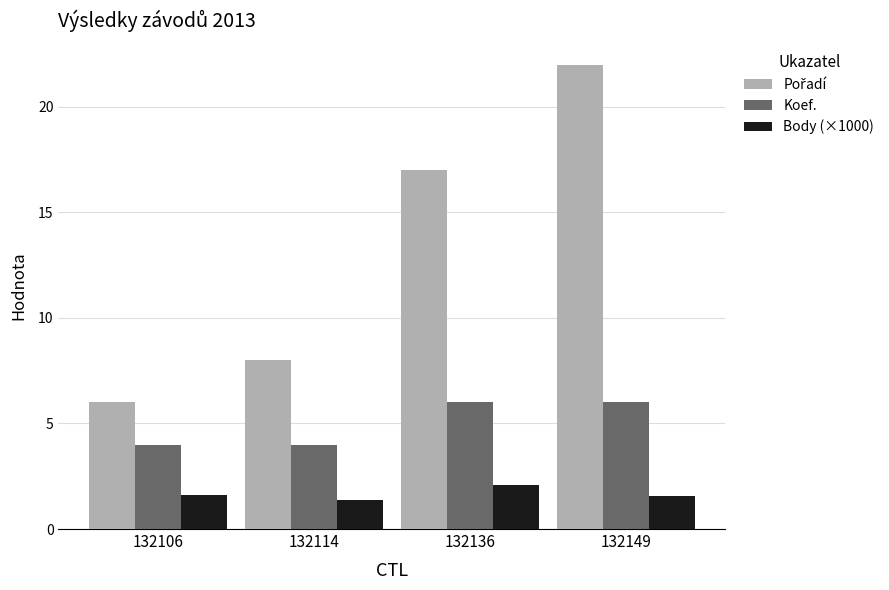

How many distinct data groups are displayed?

3